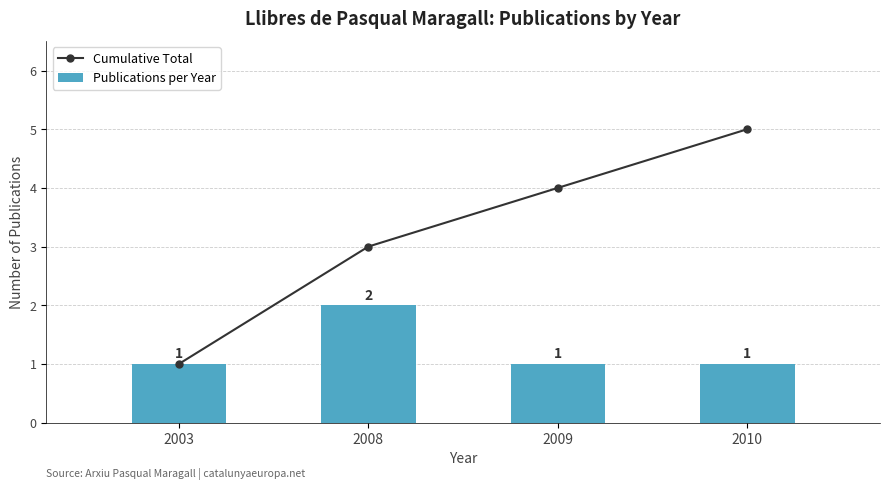

At how many categories does at least one series exceed 3?

2